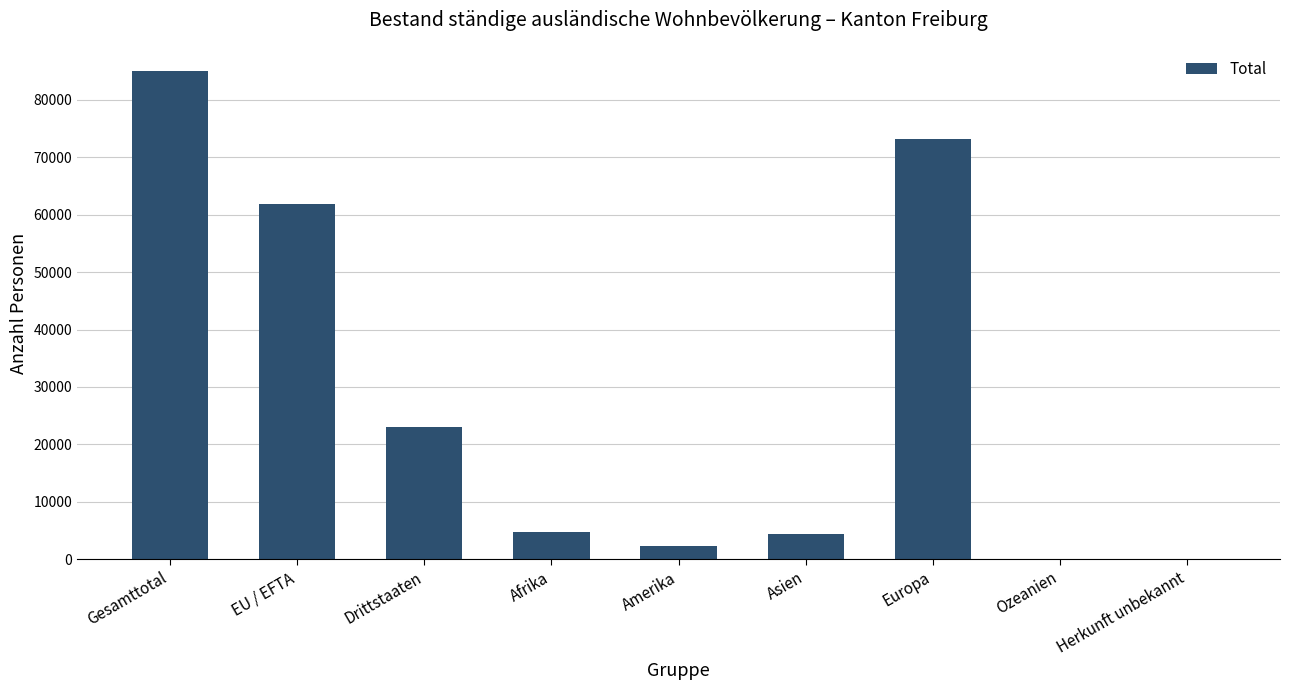

What is the average value?

28312